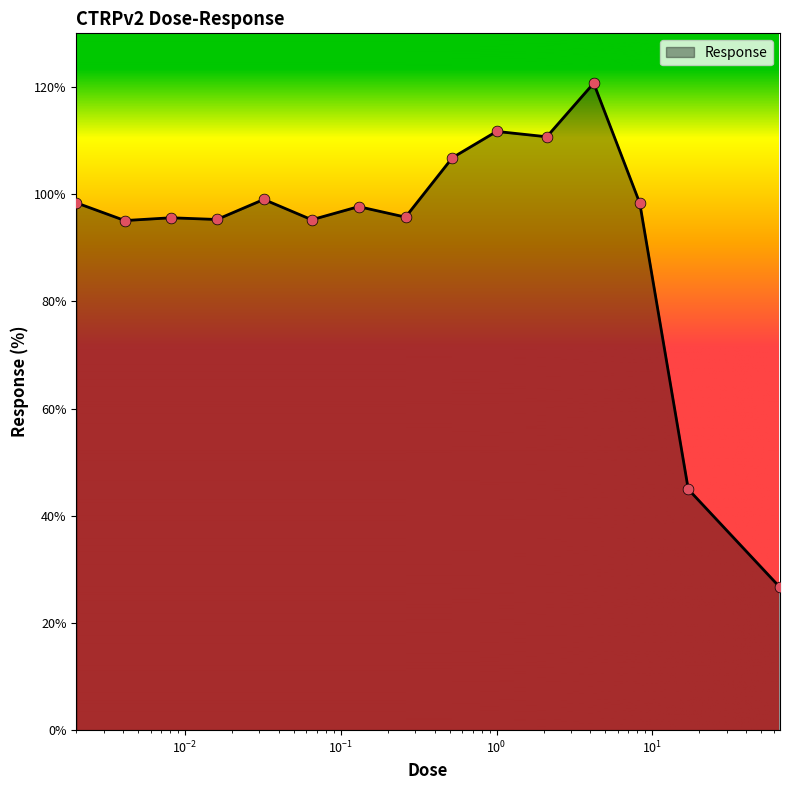

What is the smallest value displayed?

26.6